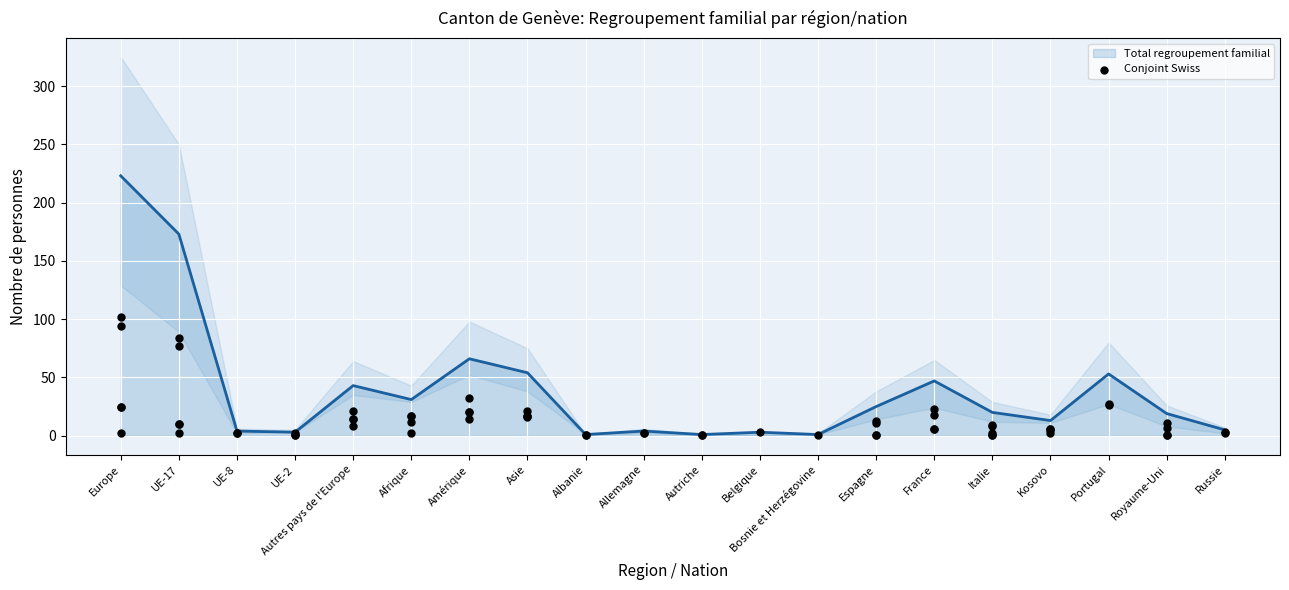

Is it true that Total regroupement familial equals 47 at France?

True